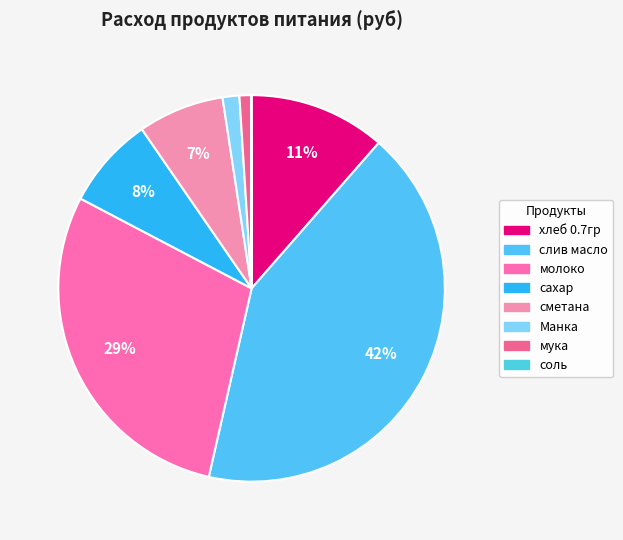

What is the change in value from Манка to соль?

-120.0